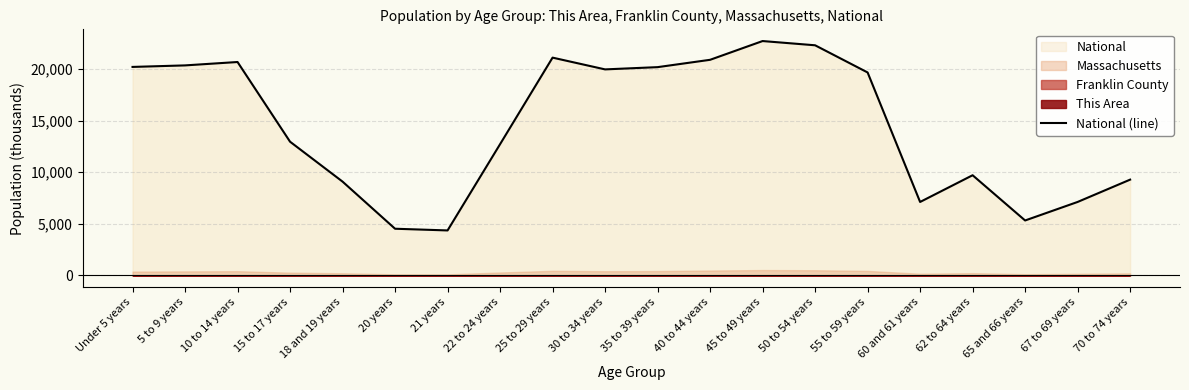

What is the minimum value shown in the chart?

4354.3